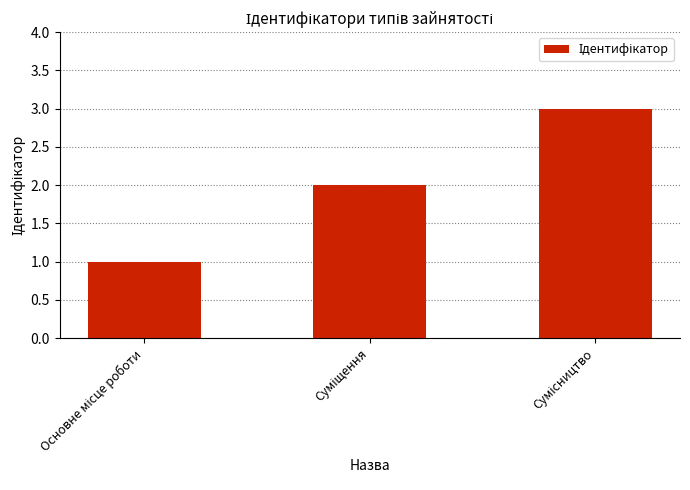

What is the sum of all values?

6